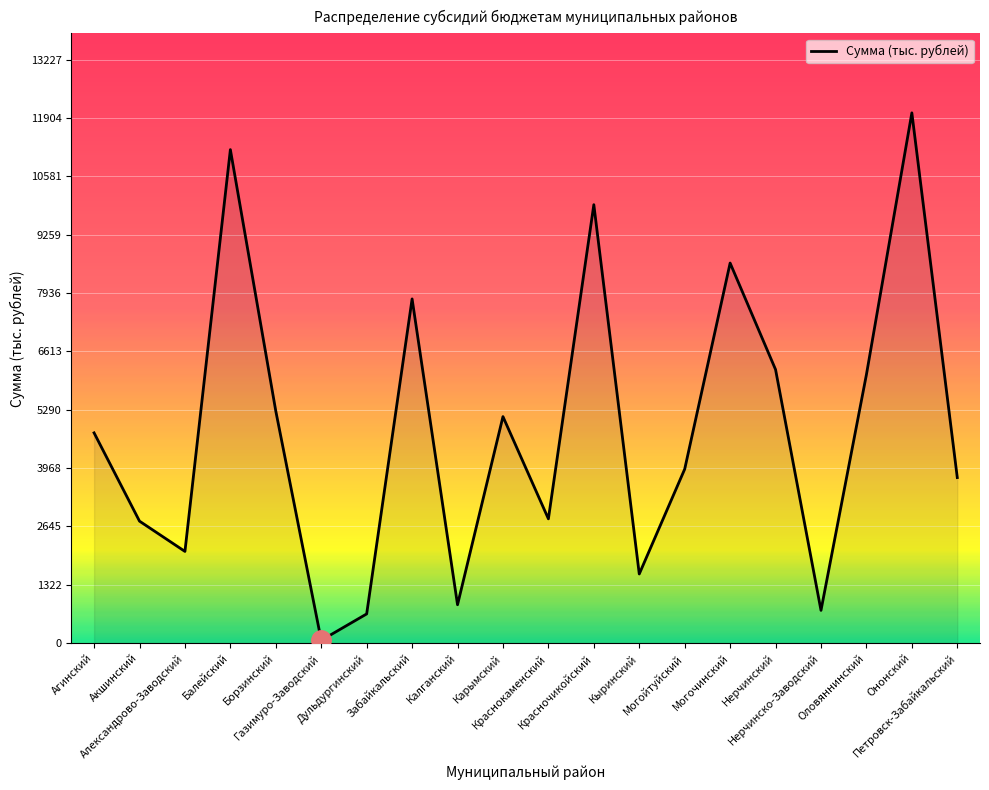

What is the greatest value displayed?

12024.9